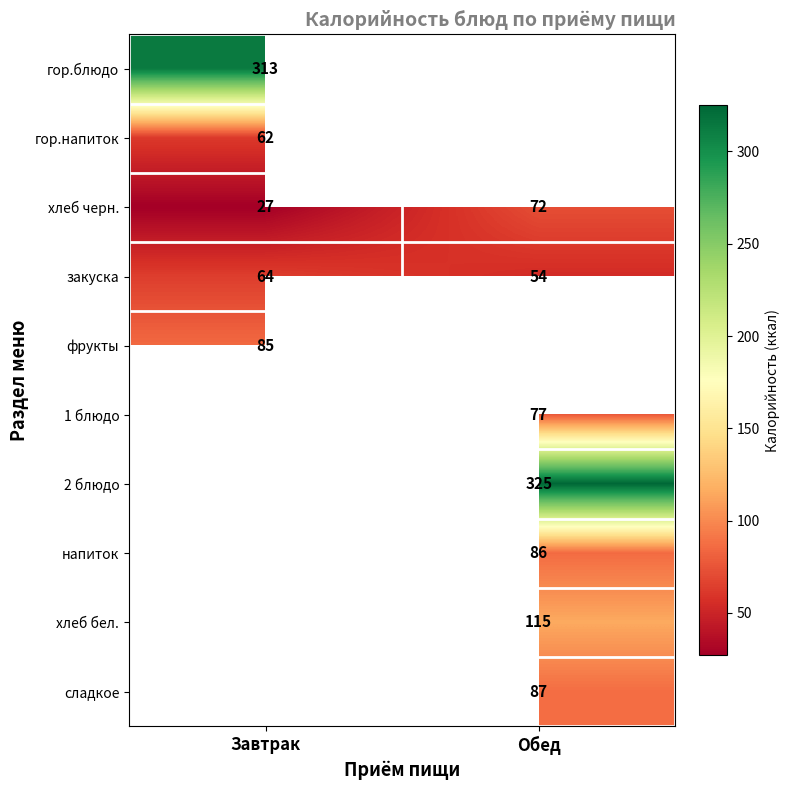

Between Обед and Завтрак, which is larger?

Завтрак